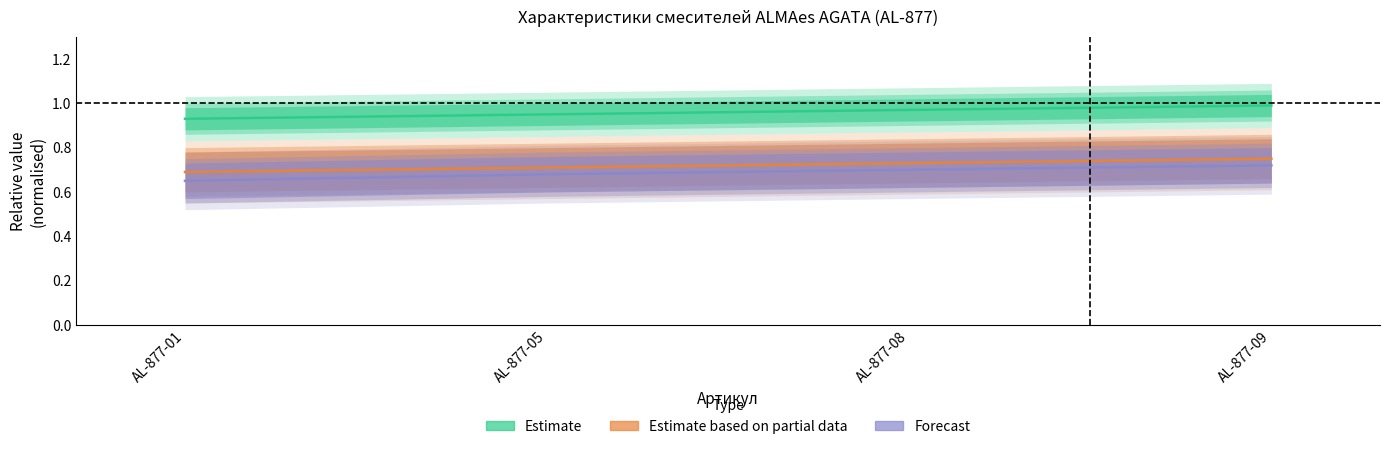

Reading right to left, list all the values displayed in this chart.

Estimate: 1.0	1.0	0.9	0.9
Estimate based on partial data: 0.8	0.7	0.7	0.7
Forecast: 0.7	0.7	0.7	0.7